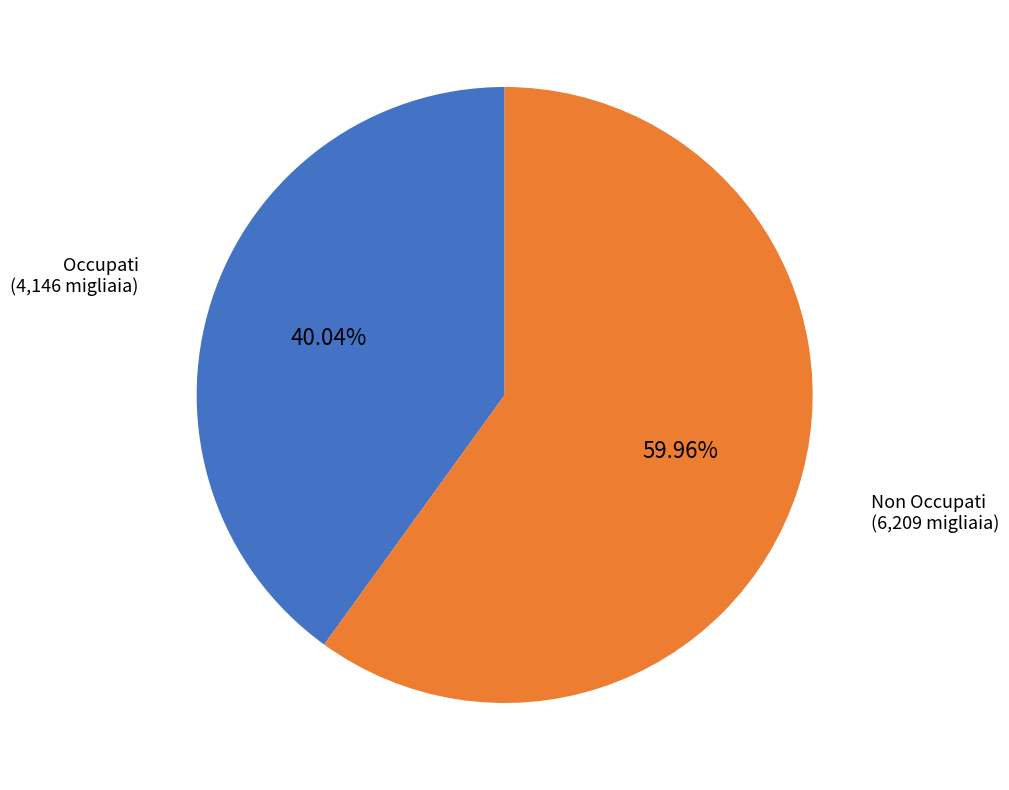

Is there any slice that represents more than half of the pie?

Yes